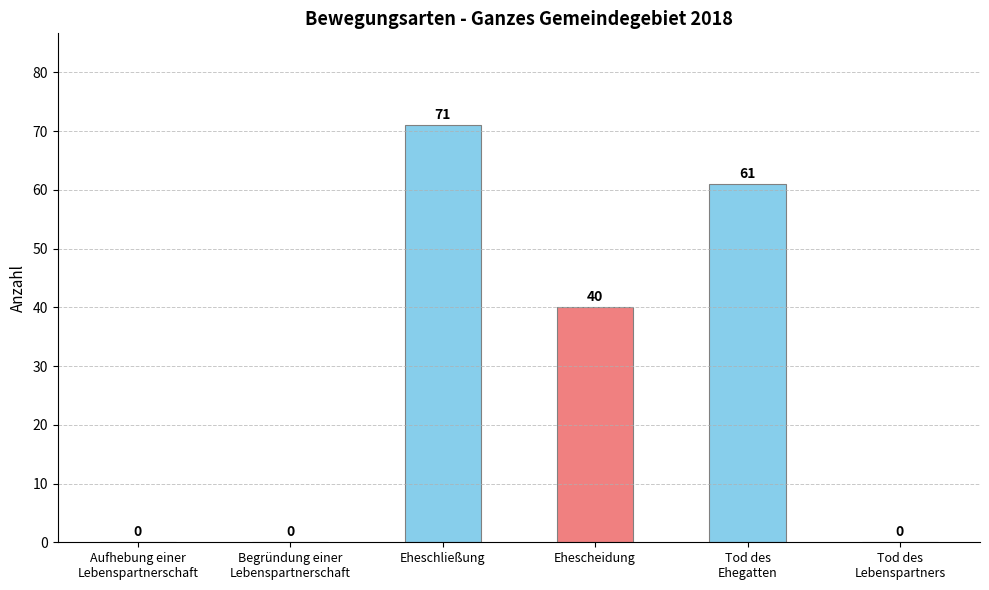

Approximately how many times larger is the value at Eheschließung compared to Ehescheidung?

1.8